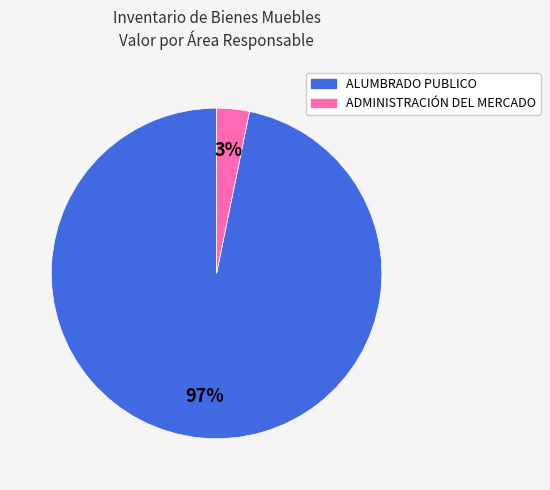

Is there any slice that represents more than half of the pie?

Yes